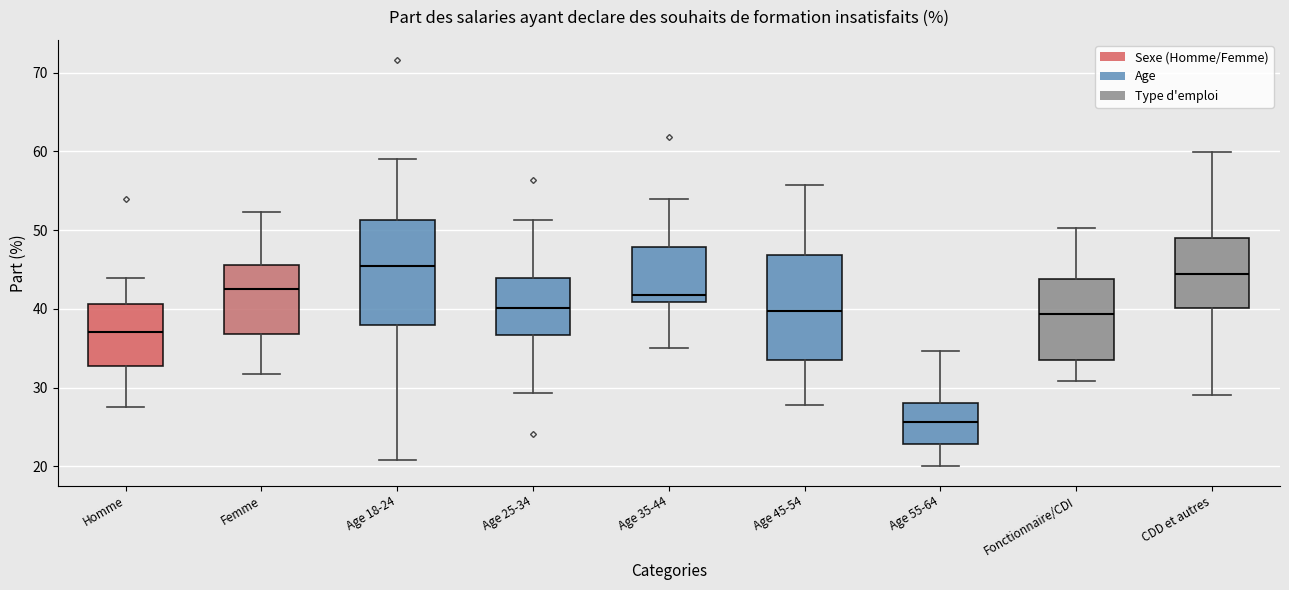

Reading left to right, read every box against the y-axis: the position of its median line, the range the box covers, and the ends of its whiskers. The values are not printed on the chart, so give them approximately, as read against the axis.

Homme: median 37, box 33 to 41, whiskers 28 to 44
Femme: median 43, box 37 to 46, whiskers 32 to 52
Age 18-24: median 45, box 38 to 51, whiskers 21 to 59
Age 25-34: median 40, box 37 to 44, whiskers 29 to 51
Age 35-44: median 42, box 41 to 48, whiskers 35 to 54
Age 45-54: median 40, box 34 to 47, whiskers 28 to 56
Age 55-64: median 26, box 23 to 28, whiskers 20 to 35
Fonctionnaire/CDI: median 39, box 33 to 44, whiskers 31 to 50
CDD et autres: median 44, box 40 to 49, whiskers 29 to 60